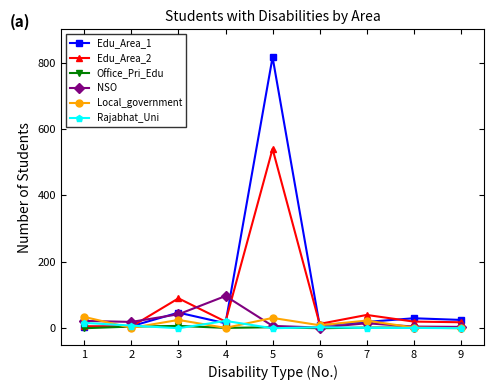

Which series has the widest spread of values?

Edu_Area_1